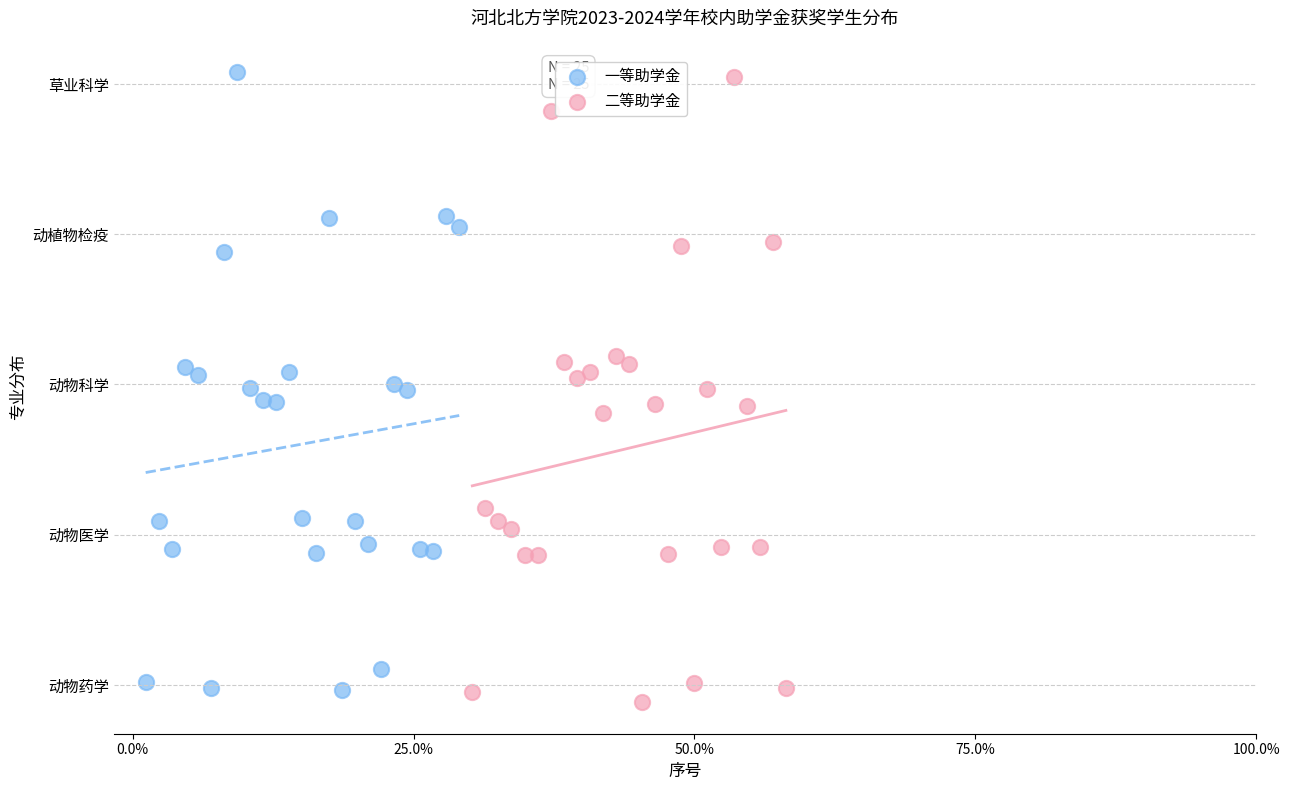

What are all the series names shown in the legend?

一等助学金, 二等助学金